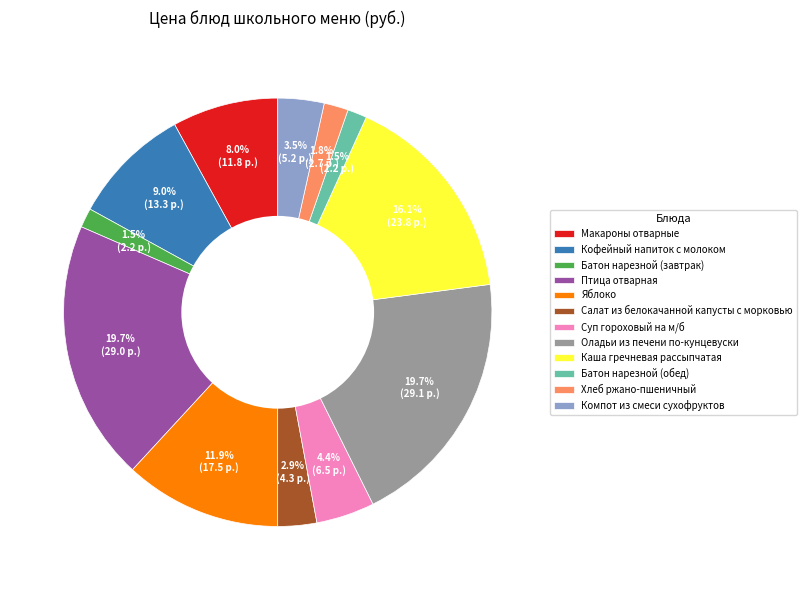

What percentage is the Кофейный напиток с молоком slice, to the nearest percent?

9%